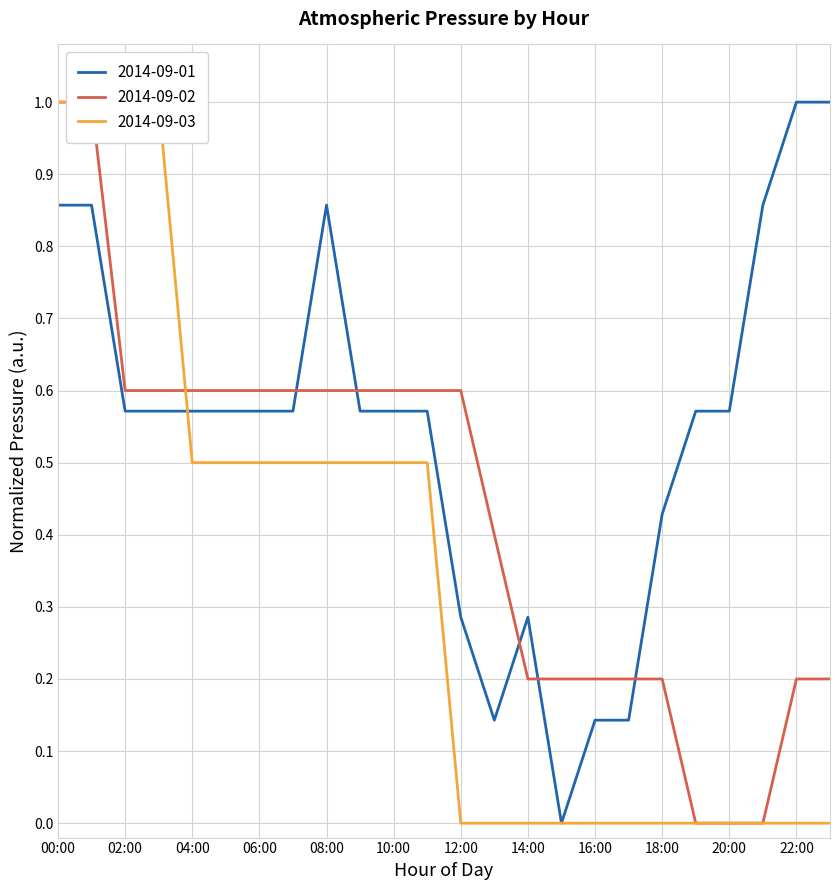

The value of 2014-09-03 at 03:00 is 1.4. True or false?

False